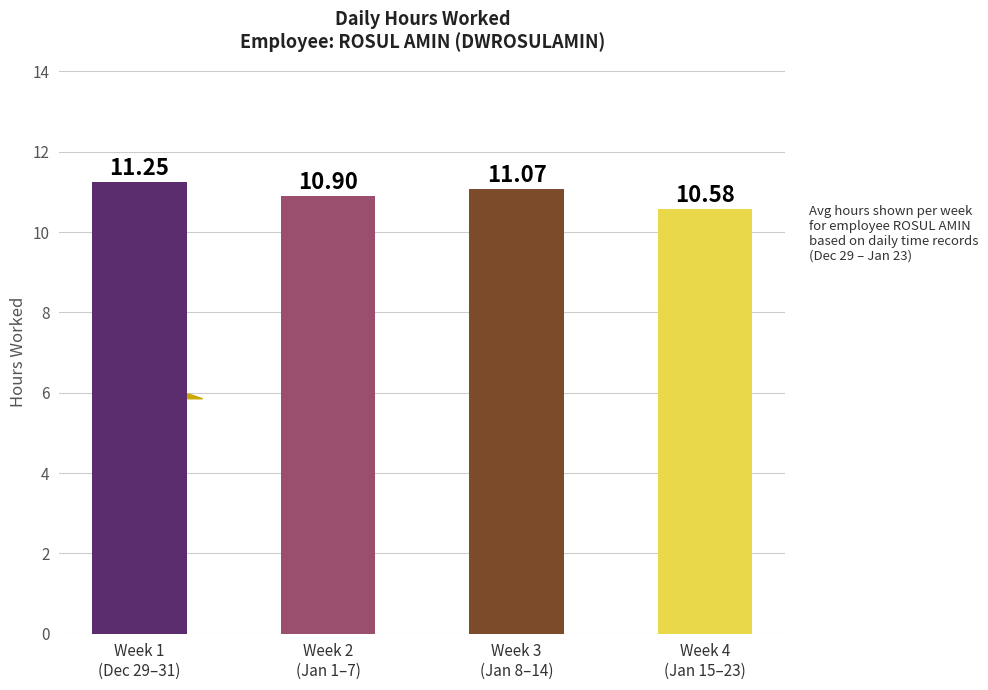

What is the sum of all values?

43.8